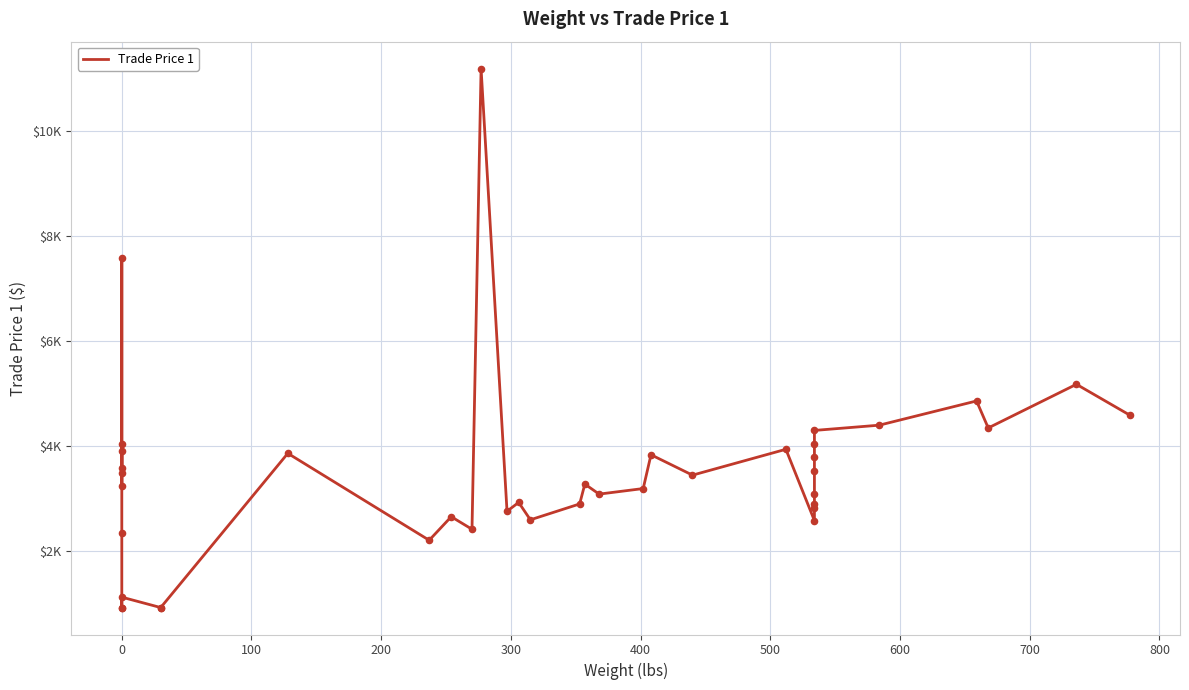

Which has a higher value, 100 or 200?

200